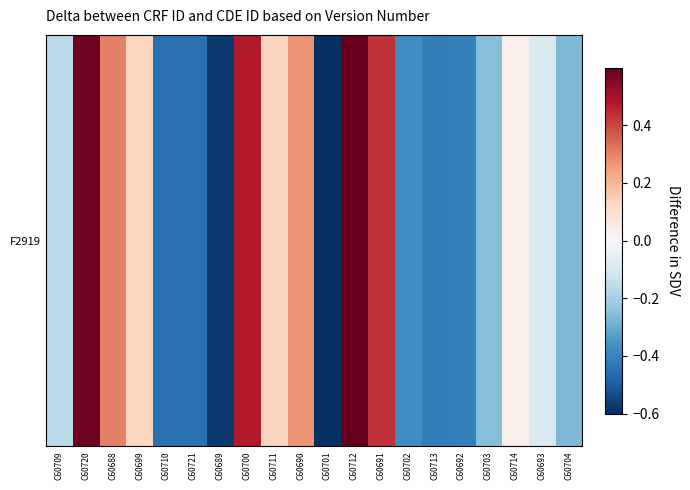

Reading right to left, what are all the values shown in this chart?

C60704=-0.3	C60693=-0.1	C60714=0.0	C60703=-0.3	C60692=-0.4	C60713=-0.4	C60702=-0.4	C60691=0.4	C60712=0.6	C60701=-0.6	C60690=0.3	C60711=0.1	C60700=0.5	C60689=-0.6	C60721=-0.4	C60710=-0.4	C60699=0.1	C60688=0.3	C60720=0.6	C60709=-0.2